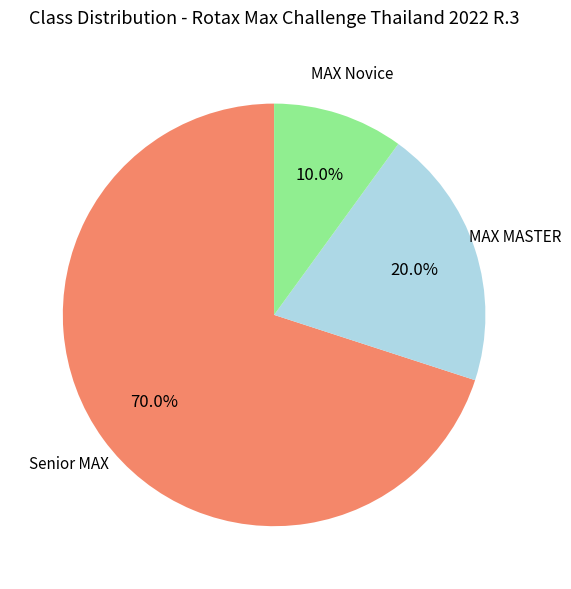

Combined, what portion of the pie is MAX Novice and Senior MAX?

80.0%